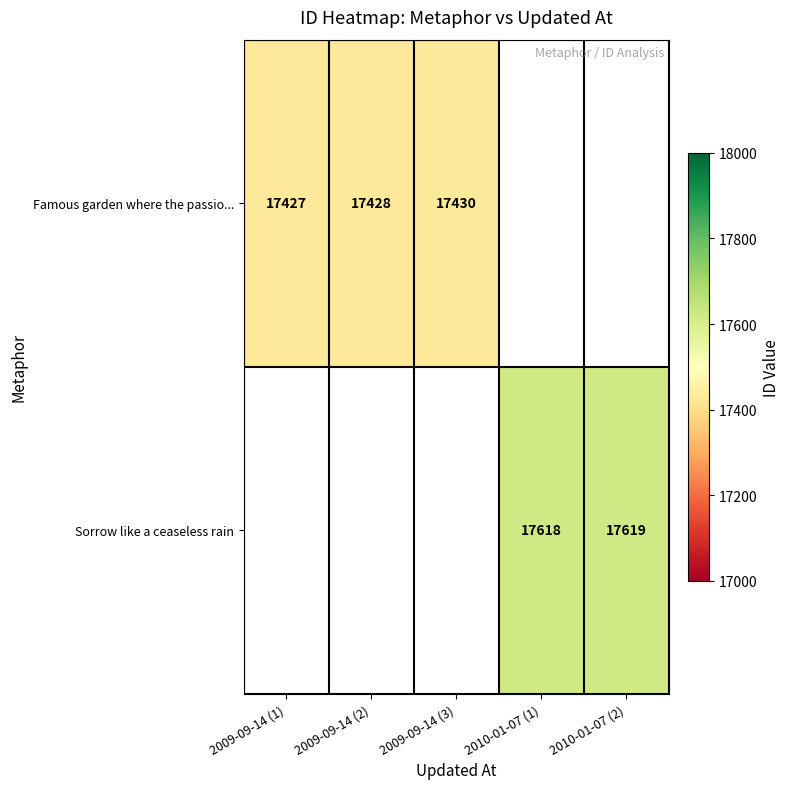

Is it true that Sorrow like a ceaseless rain equals 11615 at 2010-01-07 (2)?

False